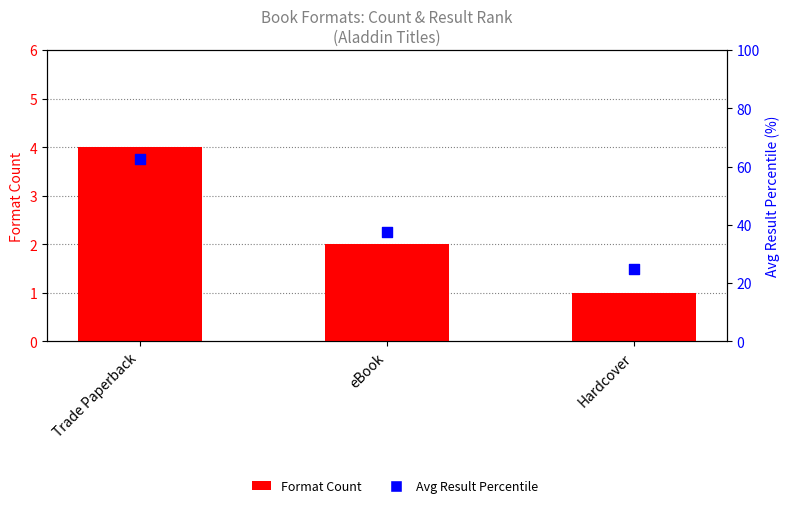

What is the total value across all series at eBook?

39.5